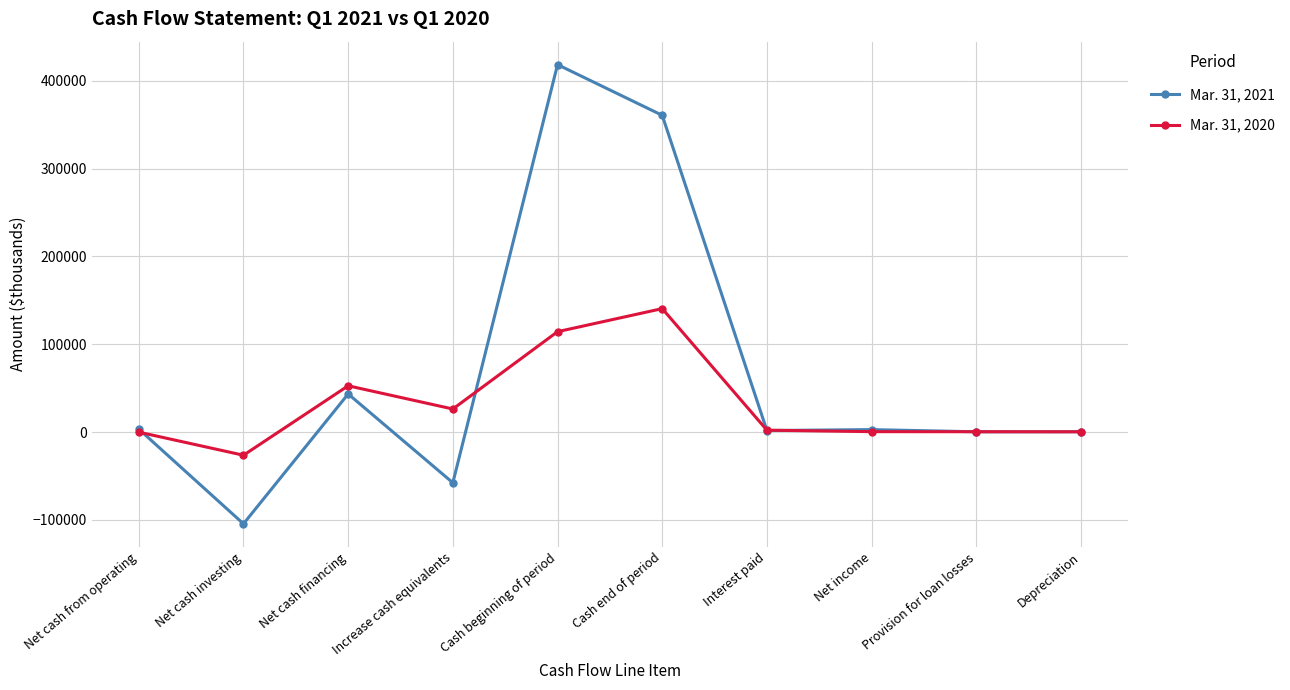

What are all the series names shown in the legend?

Mar. 31, 2021, Mar. 31, 2020